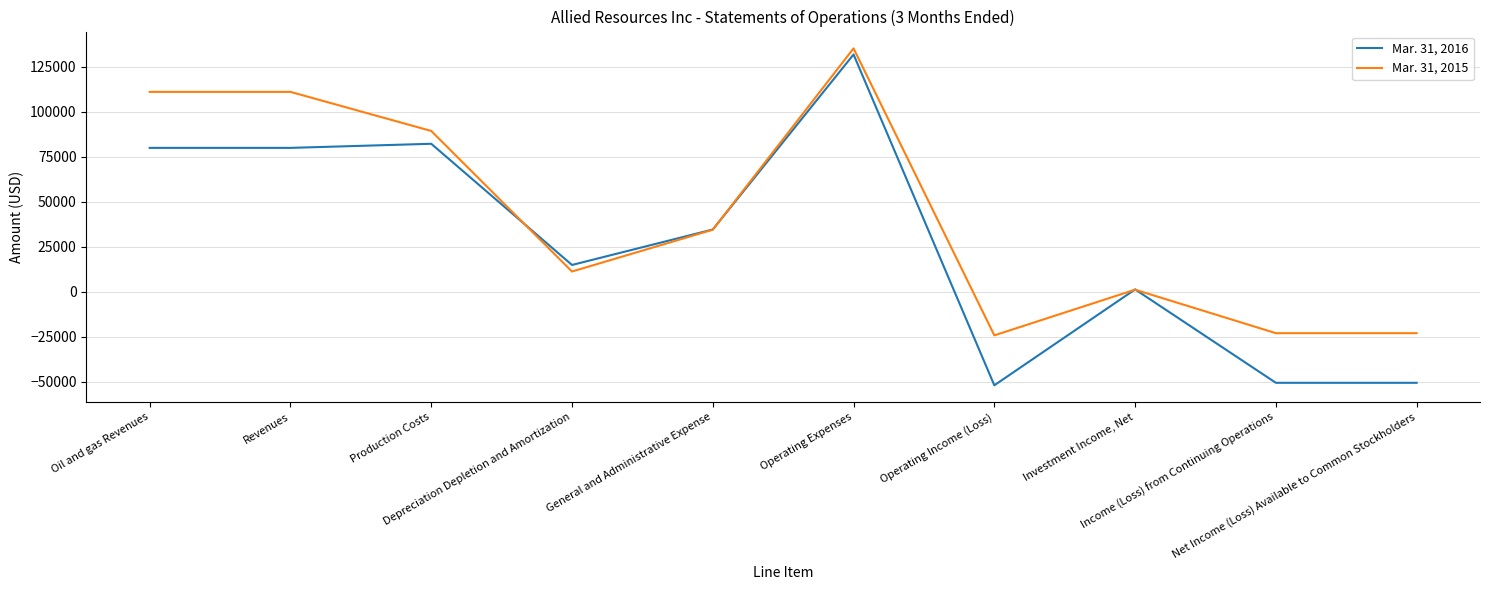

What is the difference between the Mar. 31, 2015 values at Net Income (Loss) Available to Common Stockholders and Investment Income, Net?

24152